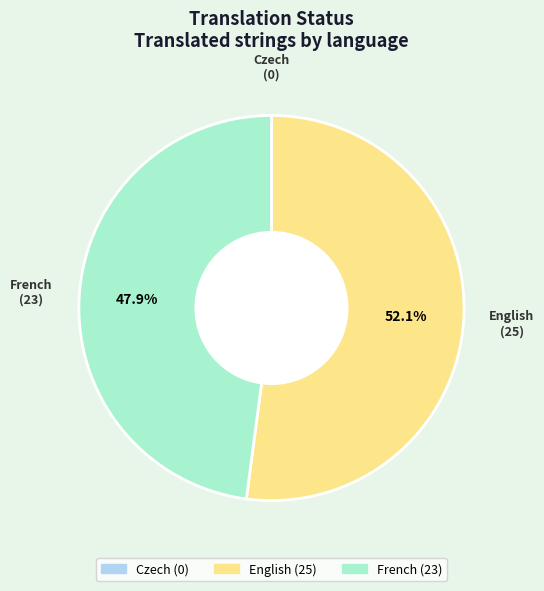

The English slice represents 52% of the pie. True or false?

True